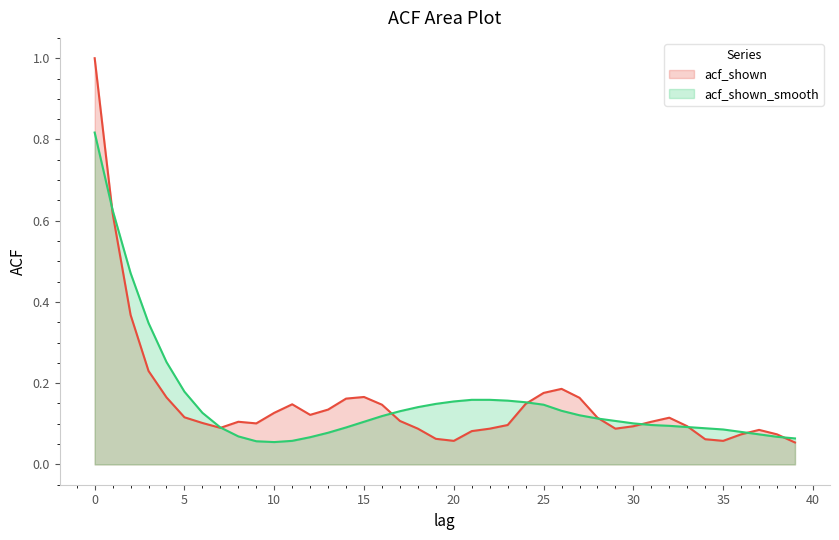

Is it true that acf_shown equals 0.1 at 28?

True